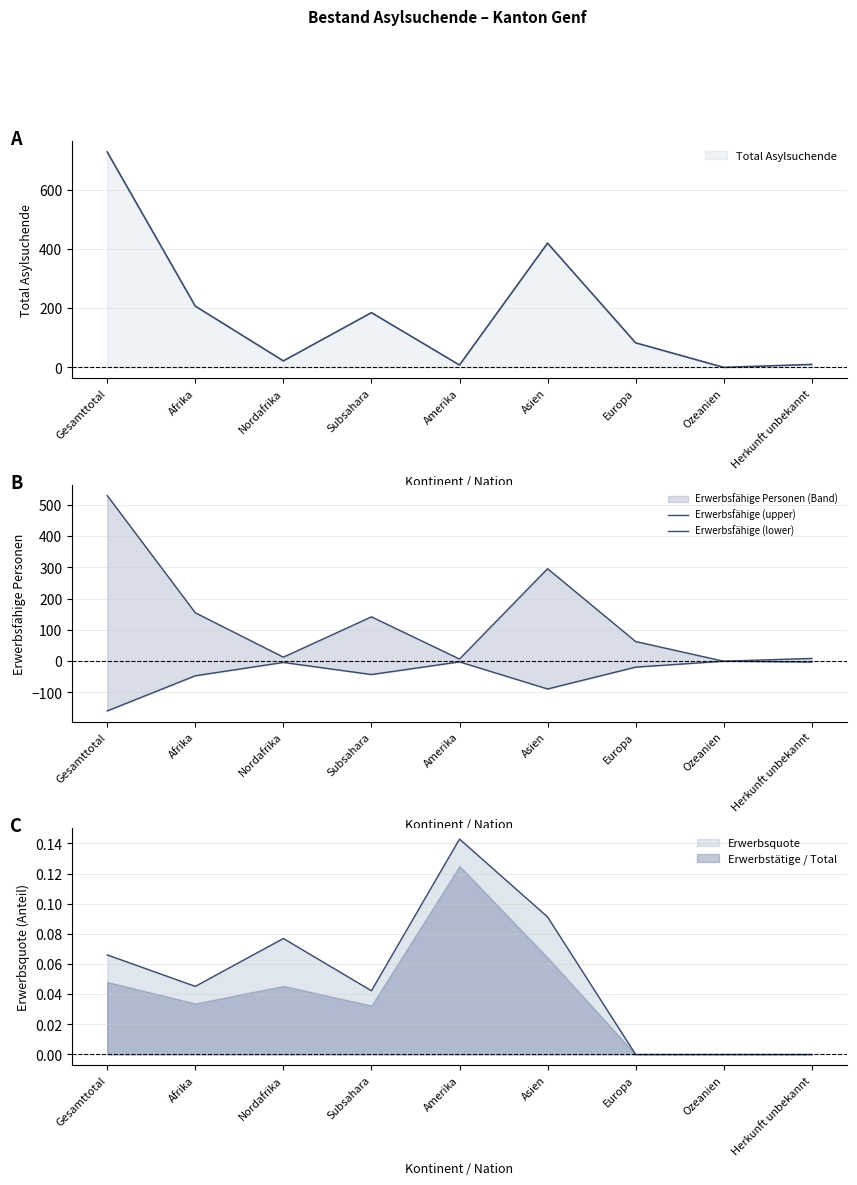

At which category does Erwerbsfähige (lower) reach its first local peak?

Nordafrika